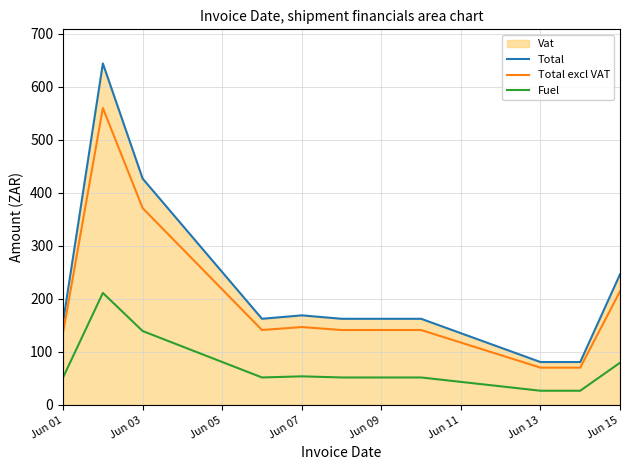

What is the greatest value displayed?

643.7